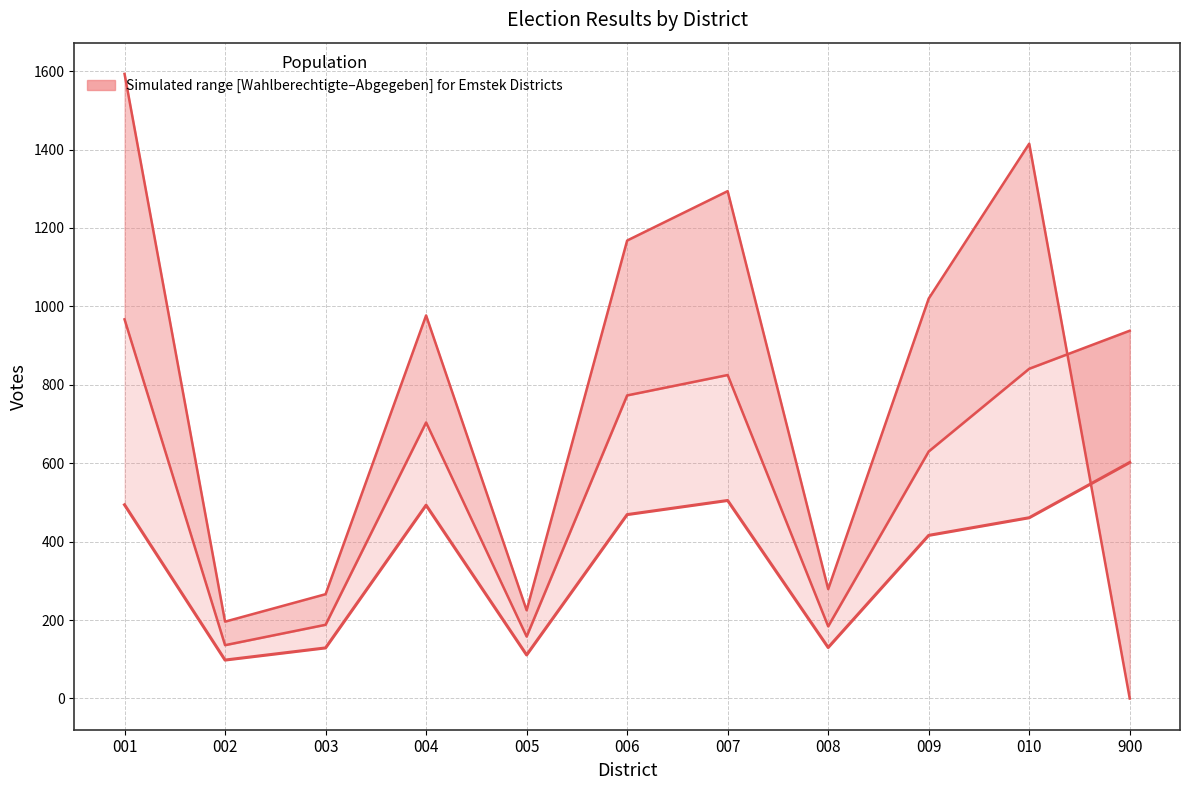

How many series are shown in this chart?

3